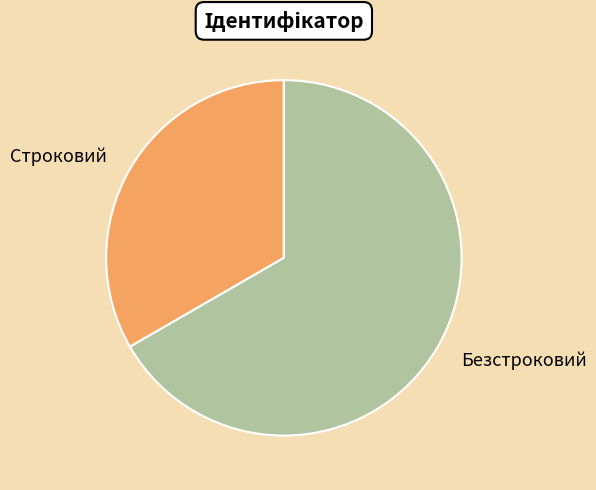

Is it true that Строковий is 33% of the pie?

True